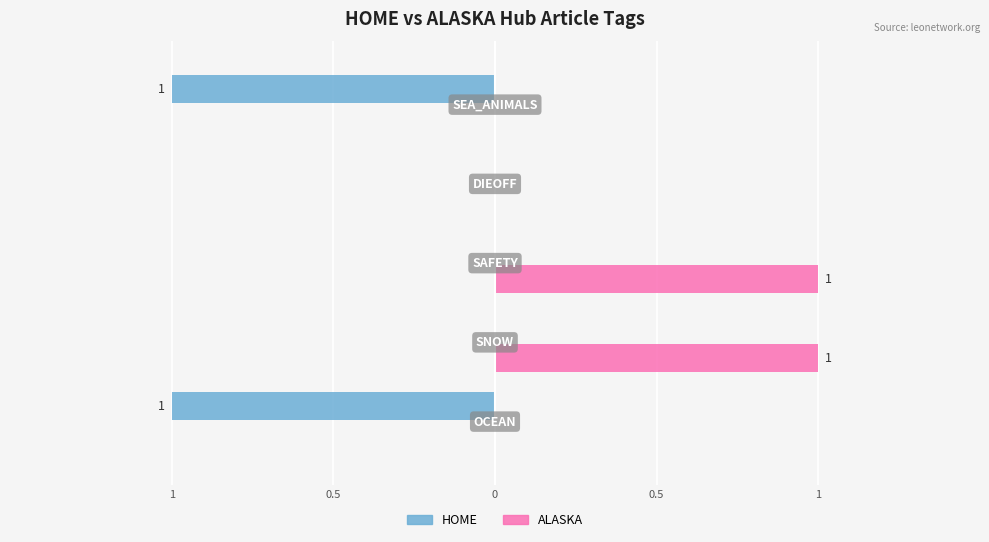

What position from the right is SNOW?

4